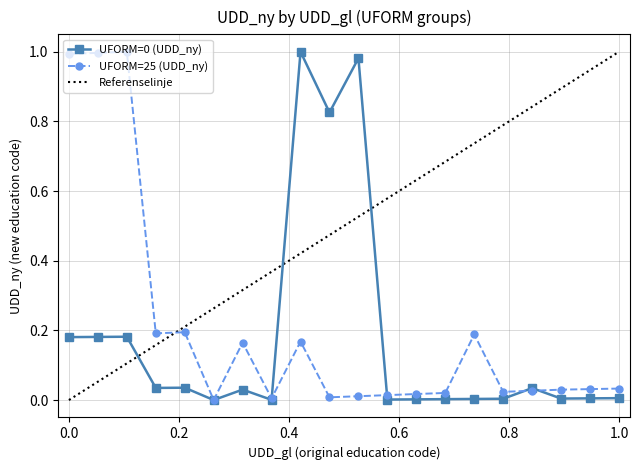

Is this an area chart (filled region under the line)?

No